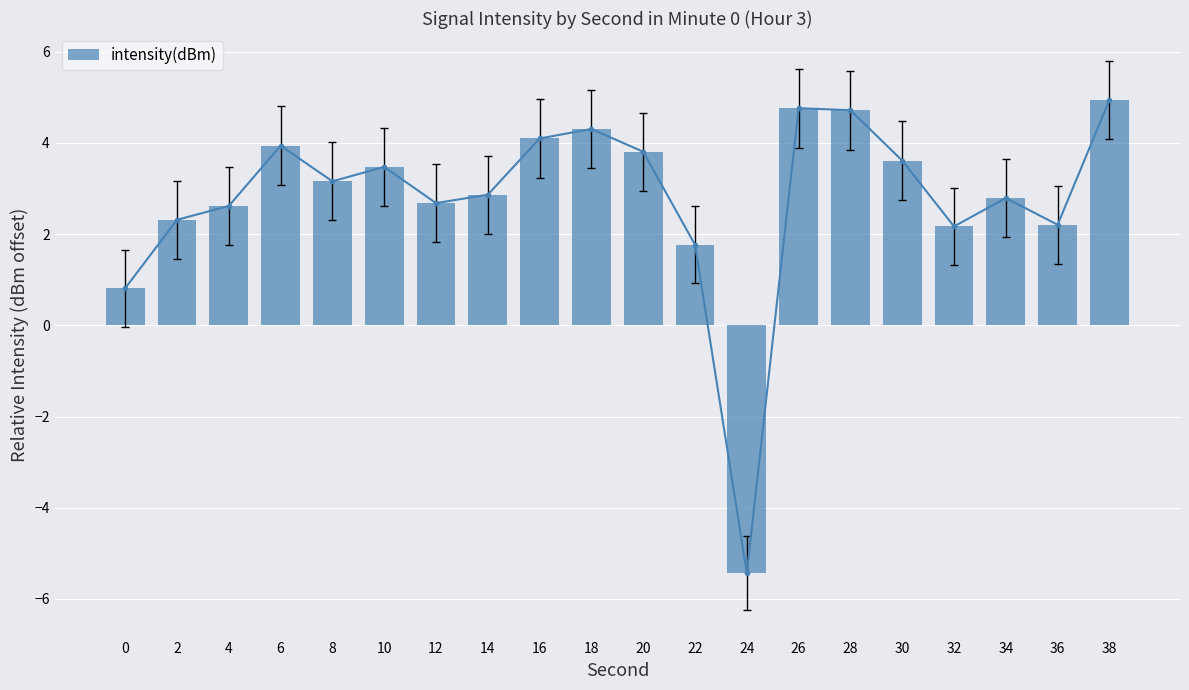

Reading right to left, list all the values displayed in this chart.

38=4.9	36=2.2	34=2.8	32=2.2	30=3.6	28=4.7	26=4.8	24=-5.4	22=1.8	20=3.8	18=4.3	16=4.1	14=2.9	12=2.7	10=3.5	8=3.2	6=3.9	4=2.6	2=2.3	0=0.8